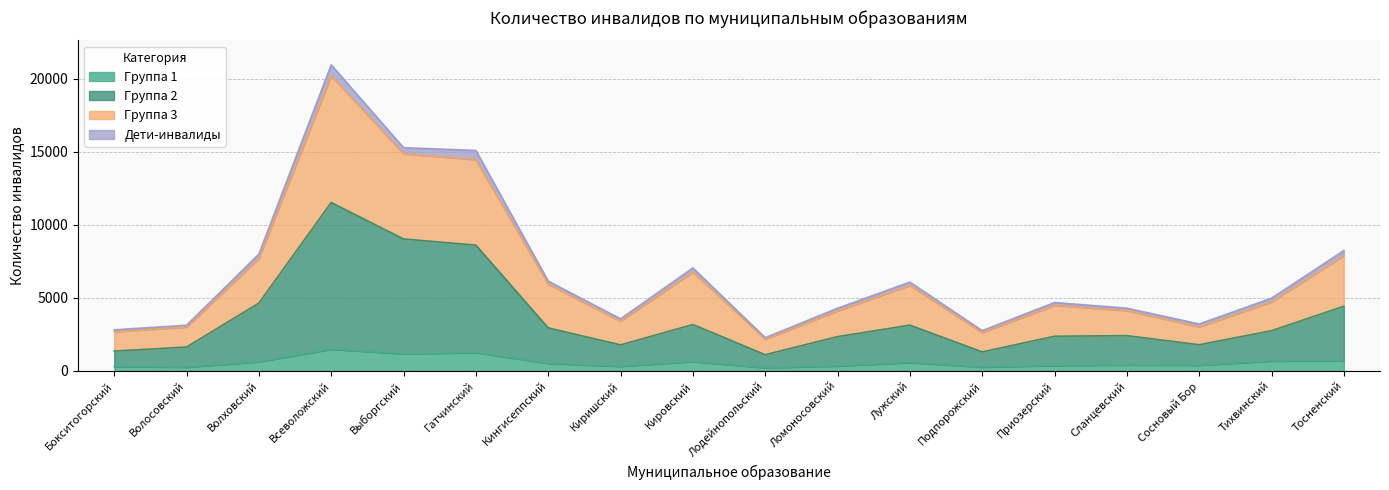

What is the minimum value for Всего (инвалиды)?

2278